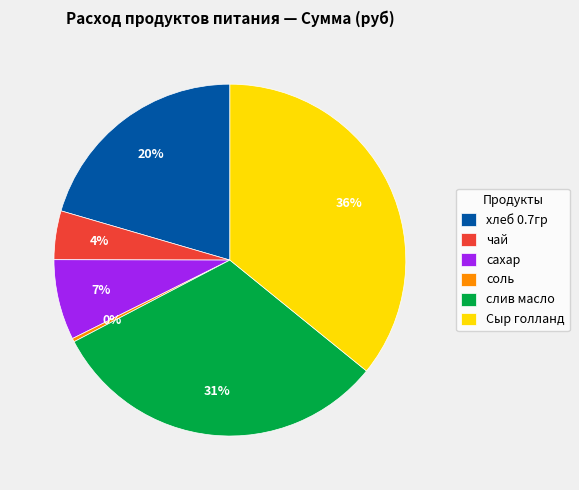

To the nearest percent, what portion does хлеб 0.7гр represent?

20%